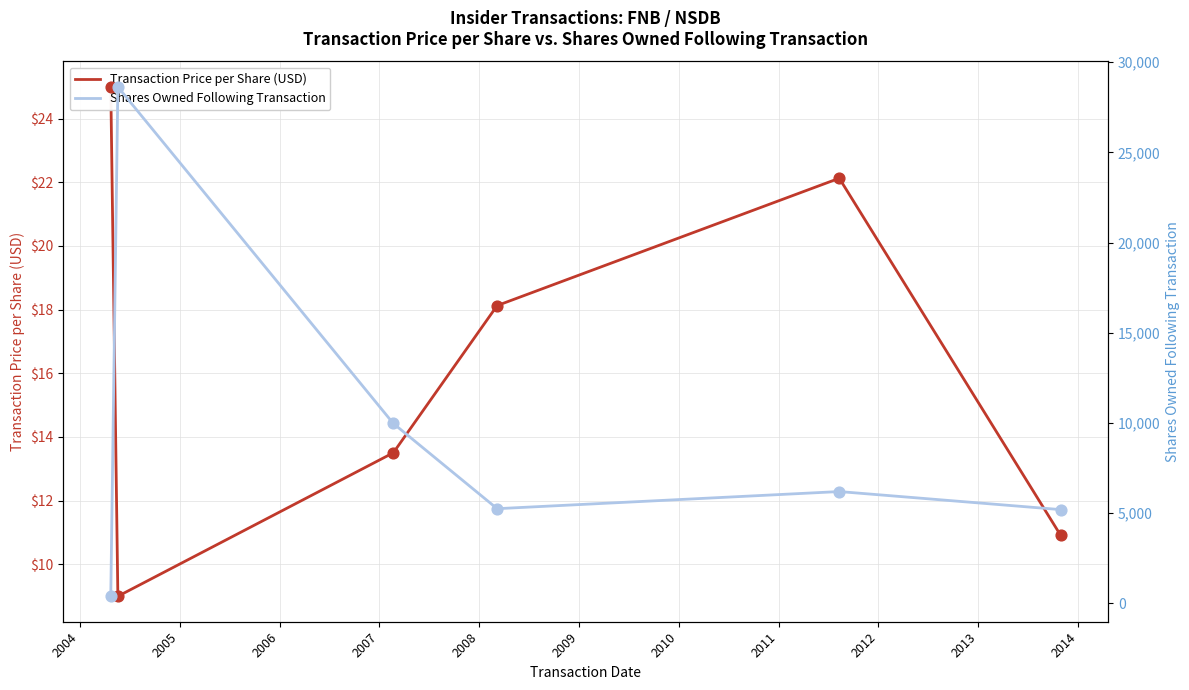

Is the value of Transaction Price per Share (USD) at 2004 greater than the value of Shares Owned Following Transaction at 2006?

No